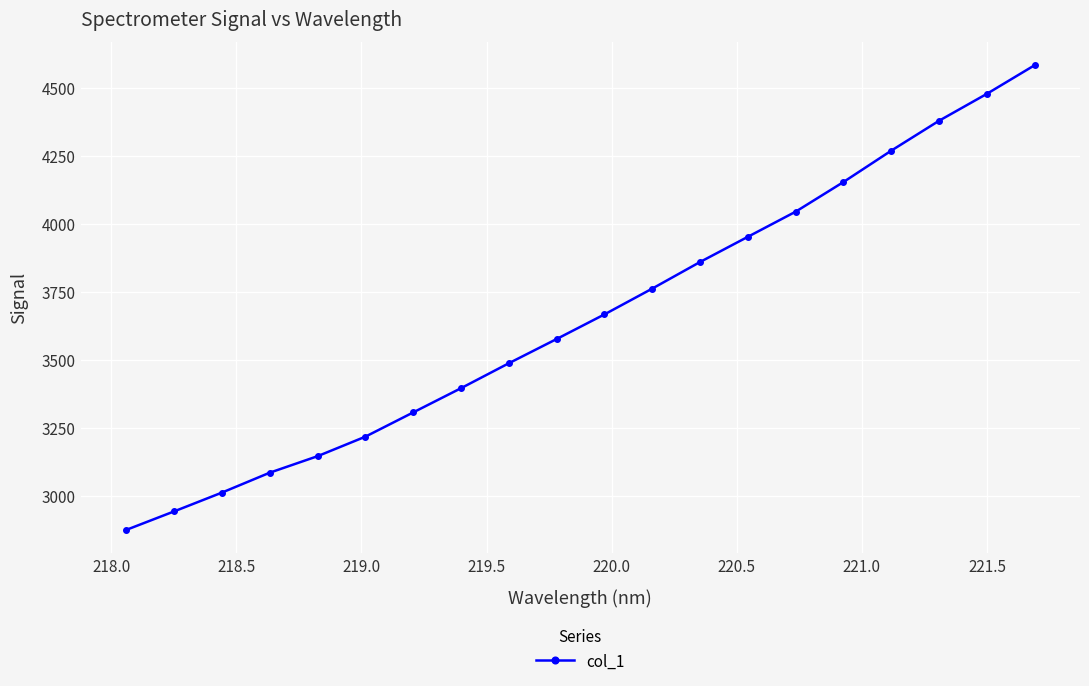

True or false: the data has more than 0 interior local peaks.

False